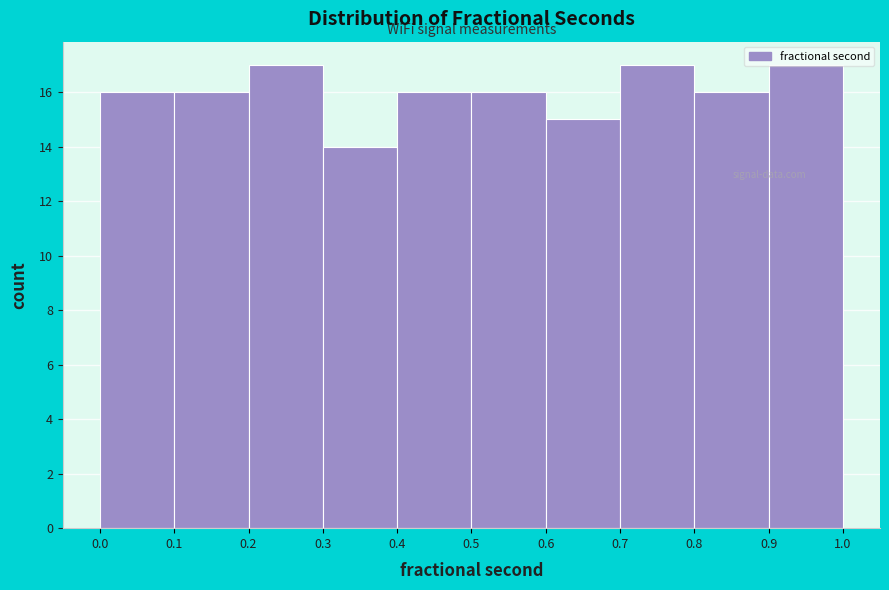

Reading left to right, list every bar in this chart as the range it spans on the x-axis followed by its height. The values are not printed on the chart, so give them approximately, as read against the axis.

0.0 to 0.1: 16
0.1 to 0.2: 16
0.2 to 0.3: 17
0.3 to 0.4: 14
0.4 to 0.5: 16
0.5 to 0.6: 16
0.6 to 0.7: 15
0.7 to 0.8: 17
0.8 to 0.9: 16
0.9 to 1.0: 17